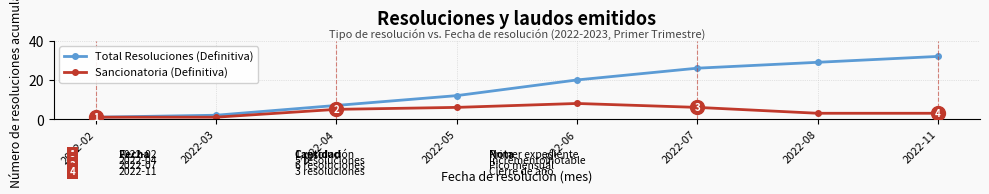

What is the minimum value shown in the chart?

1